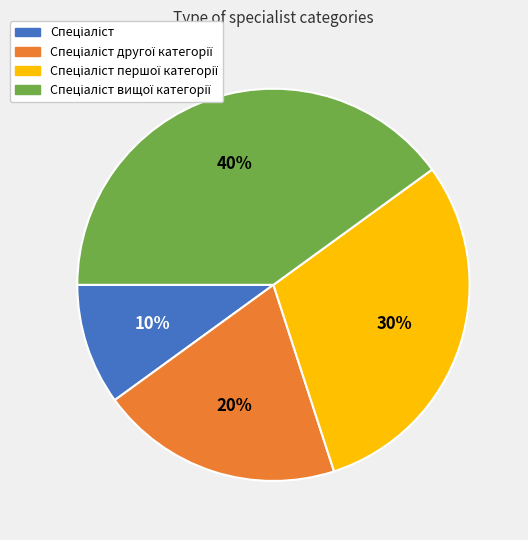

Does any single category account for the majority?

No